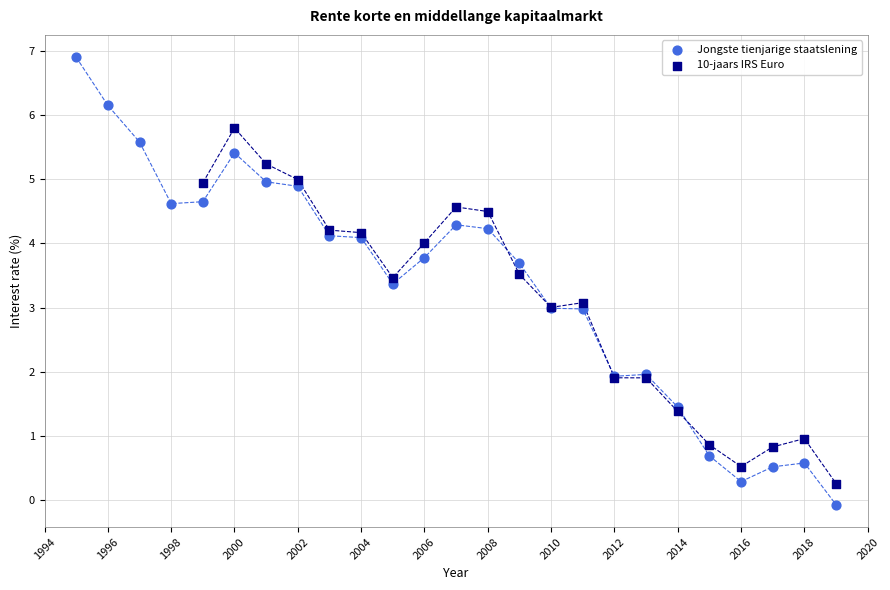

Which series has the widest spread of Y values?

Jongste tienjarige staatslening